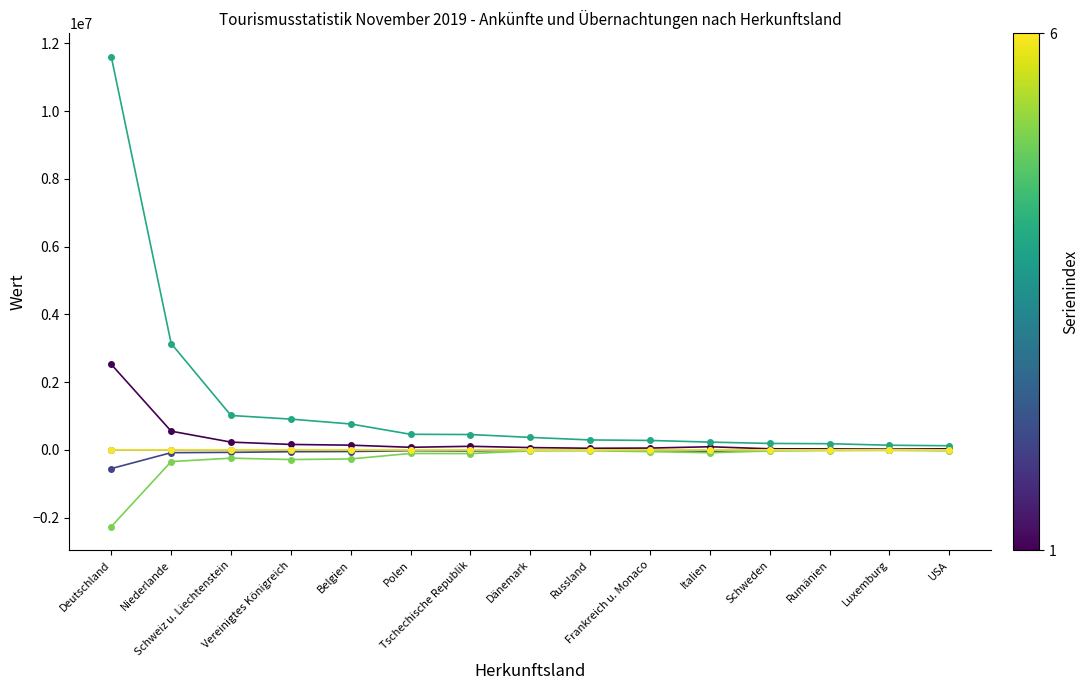

How many lines are shown in the chart?

6